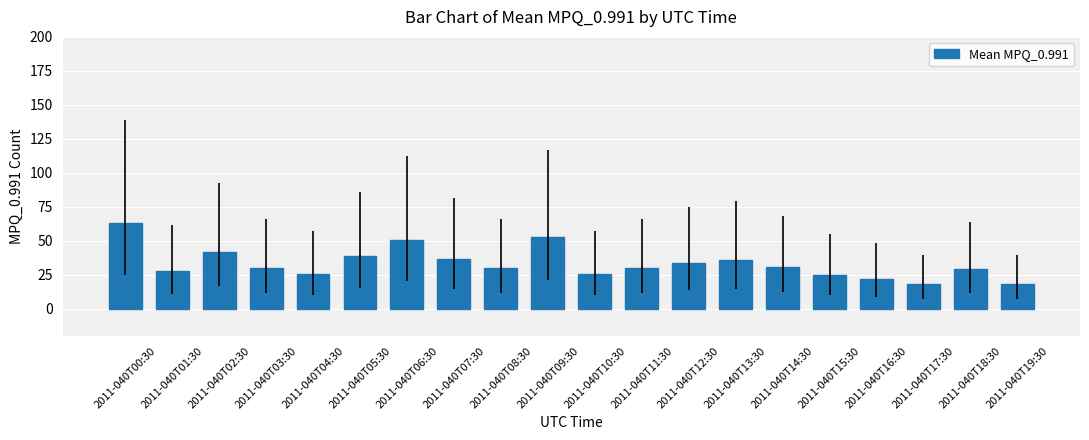

What position from the left is 2011-040T05:30?

6